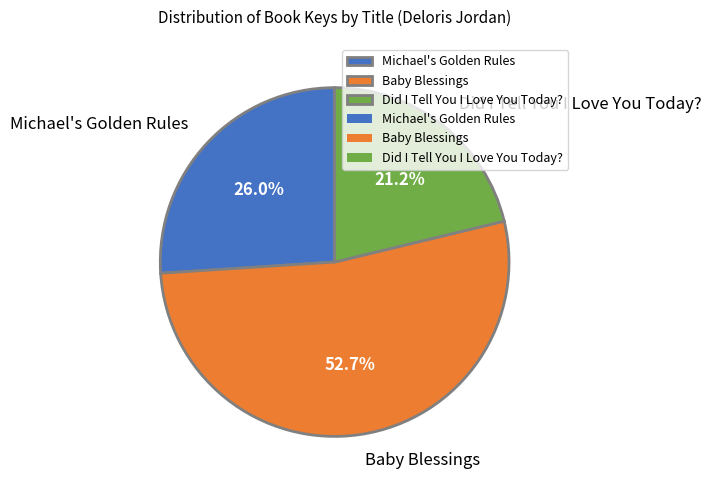

Between Did I Tell You I Love You Today? and Michael's Golden Rules, which is larger?

Michael's Golden Rules